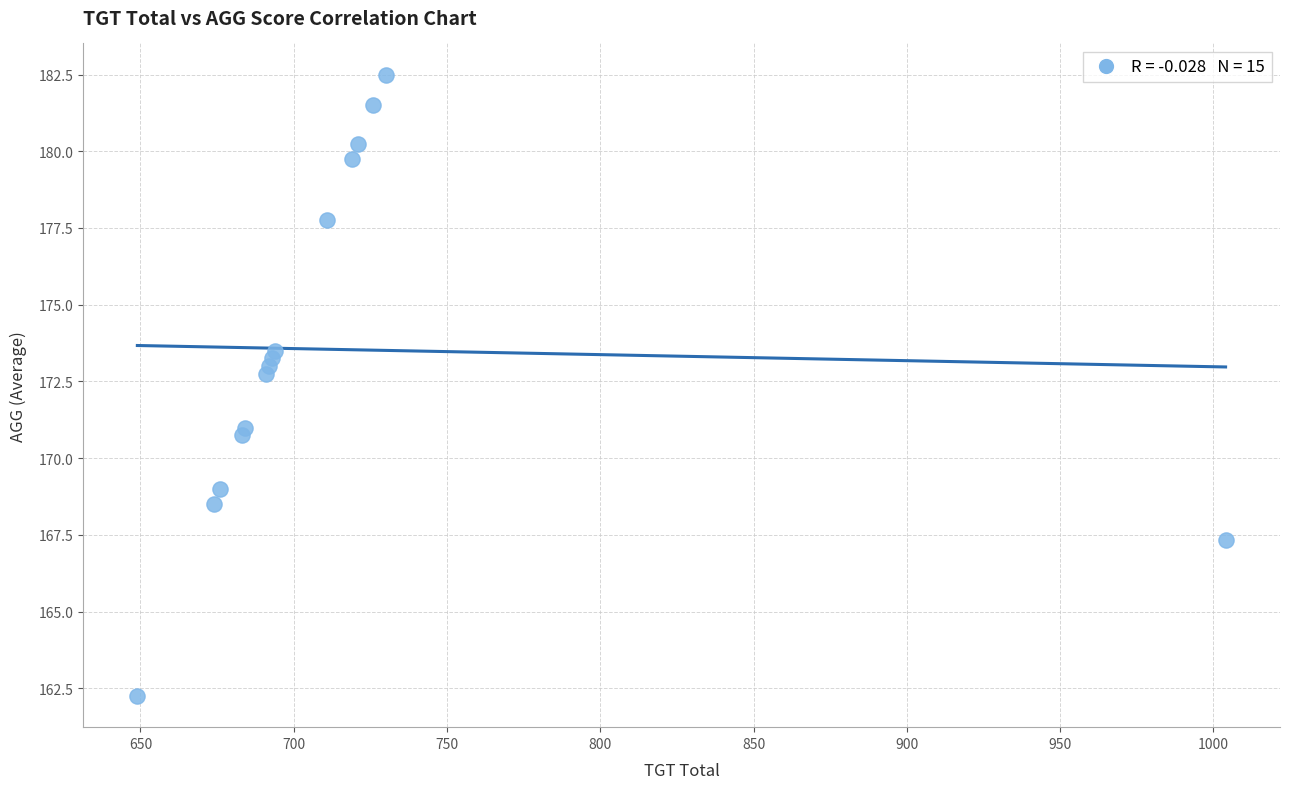

What Y value in the scatter plot is closest to 172?

172.8